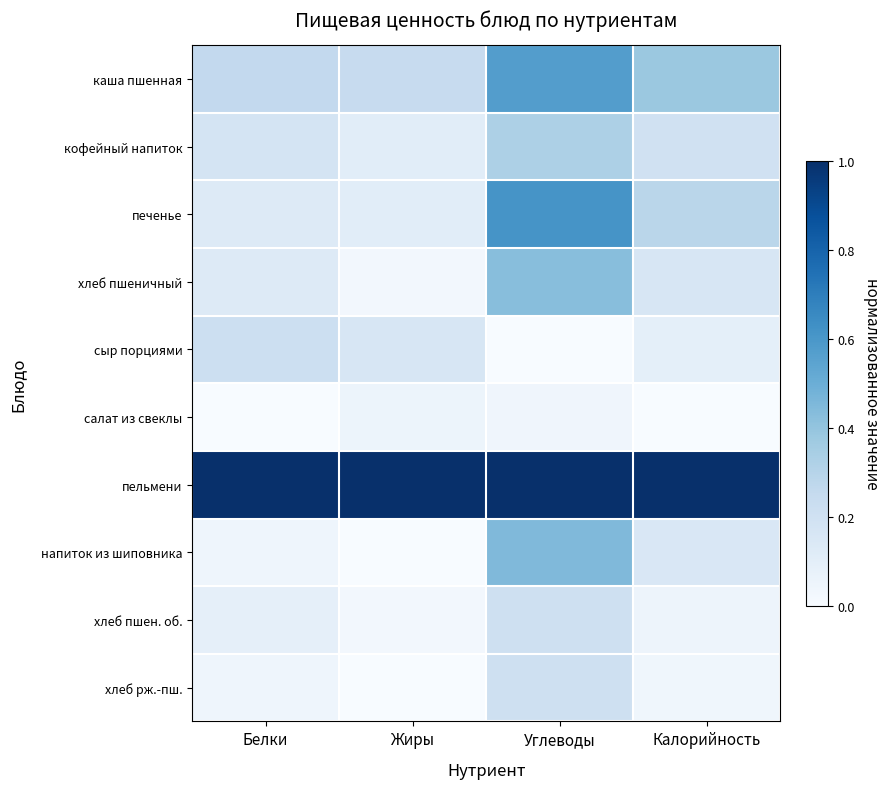

Which series has the largest range (max minus min)?

печенье